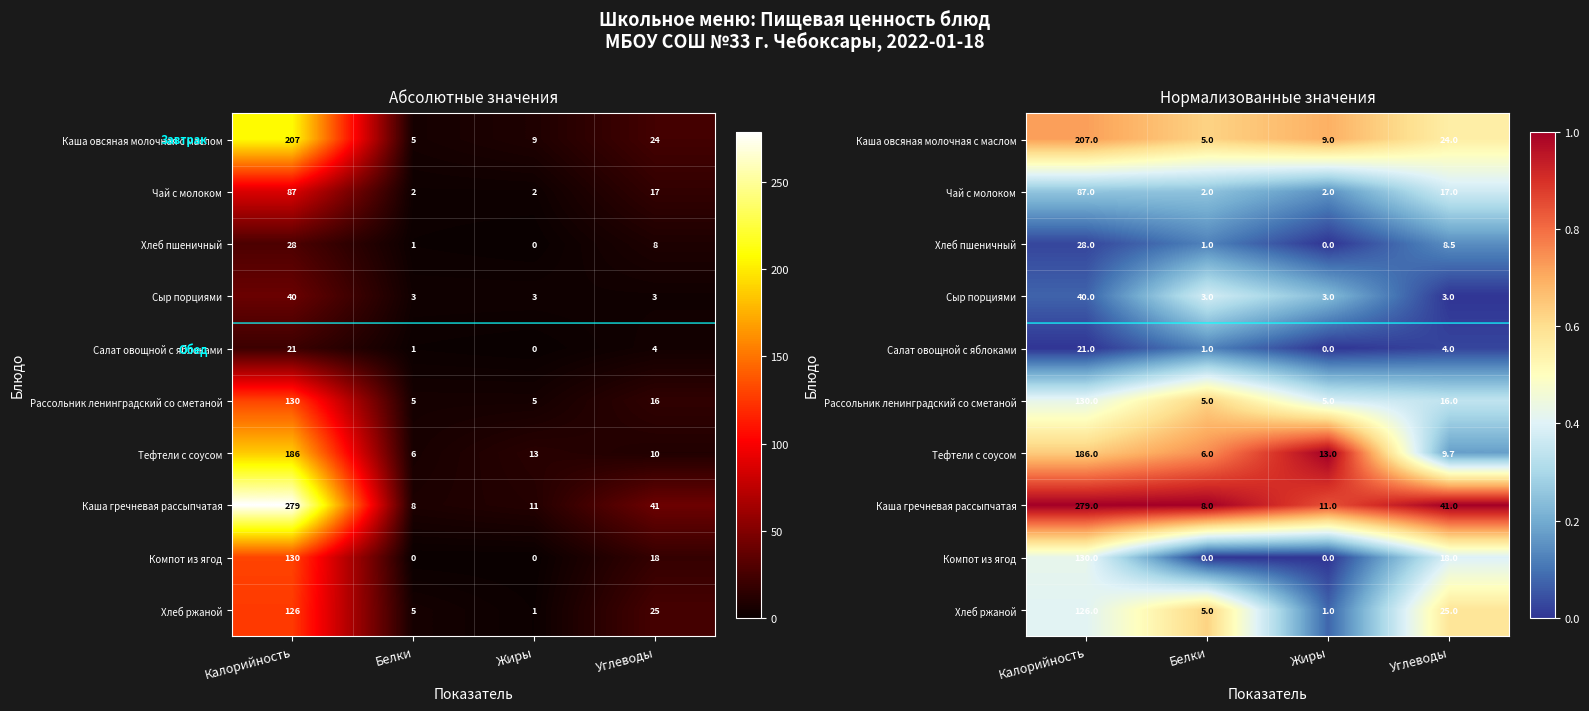

The Хлеб ржаной series shows 0.6 at Углеводы. True or false?

True